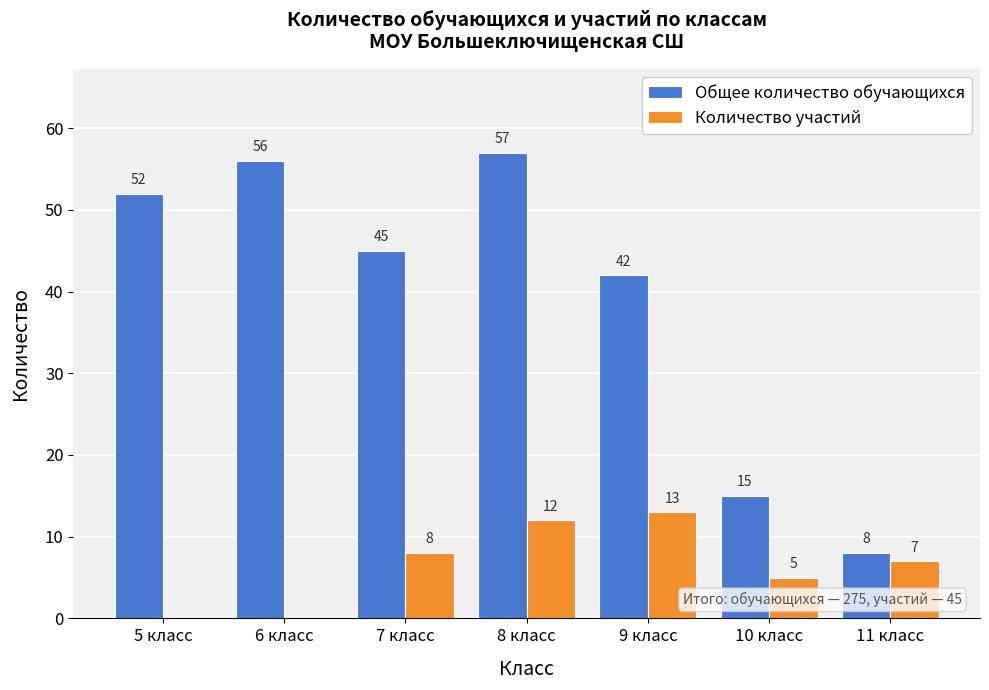

How many data points does each series have?

7